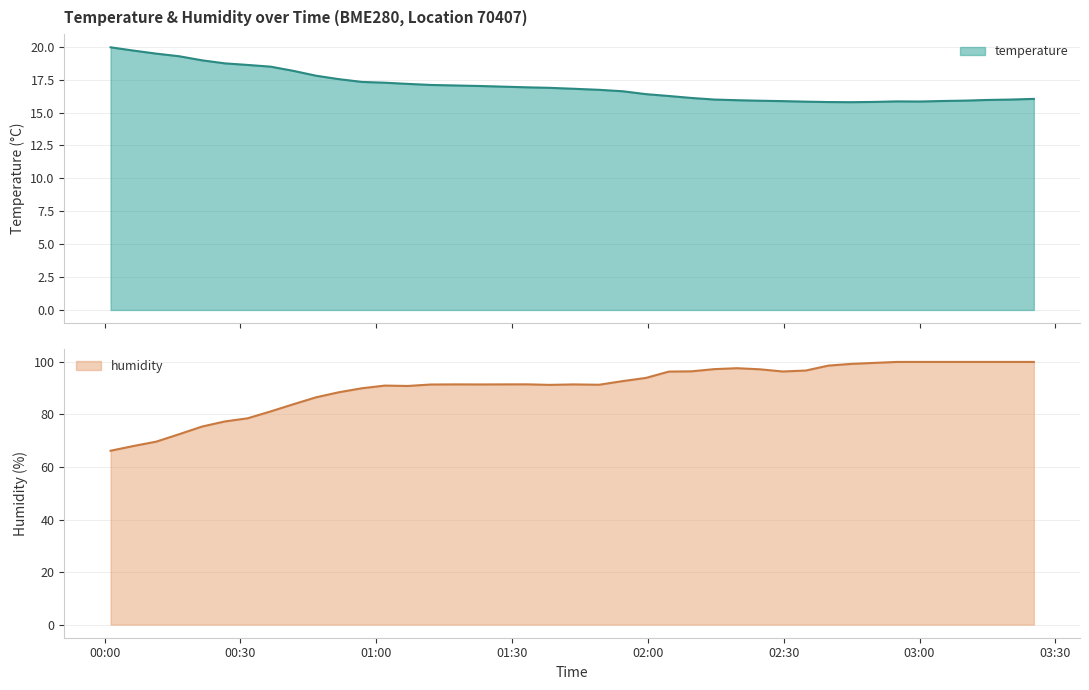

How many interior local valleys does the temperature series have?

2